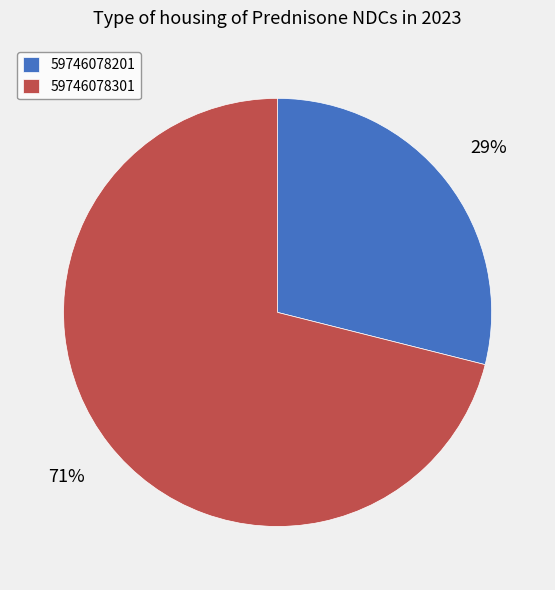

The 59746078301 slice represents 71% of the pie. True or false?

True